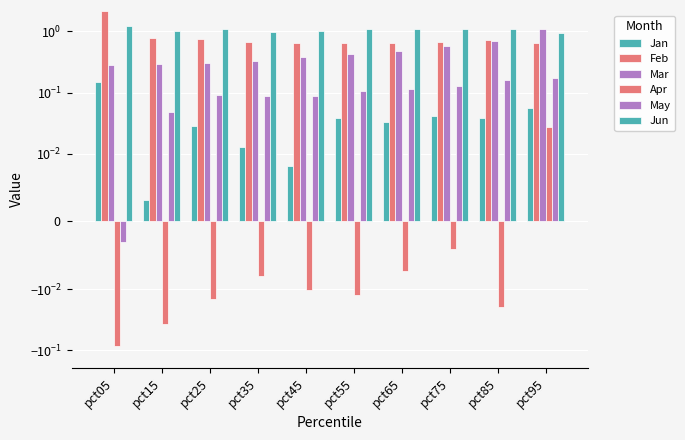

Reading left to right, extract all data points from this chart.

Jan: 0.2	0.0	0.0	0.0	0.0	0.0	0.0	0.0	0.0	0.1
Feb: 2.1	0.8	0.7	0.7	0.6	0.6	0.6	0.7	0.7	0.7
Mar: 0.3	0.3	0.3	0.3	0.4	0.4	0.5	0.6	0.7	1.1
Apr: -0.1	-0.0	-0.0	-0.0	-0.0	-0.0	-0.0	-0.0	-0.0	0.0
May: -0.0	0.0	0.1	0.1	0.1	0.1	0.1	0.1	0.2	0.2
Jun: 1.2	1.0	1.1	1.0	1.0	1.1	1.1	1.1	1.1	1.0